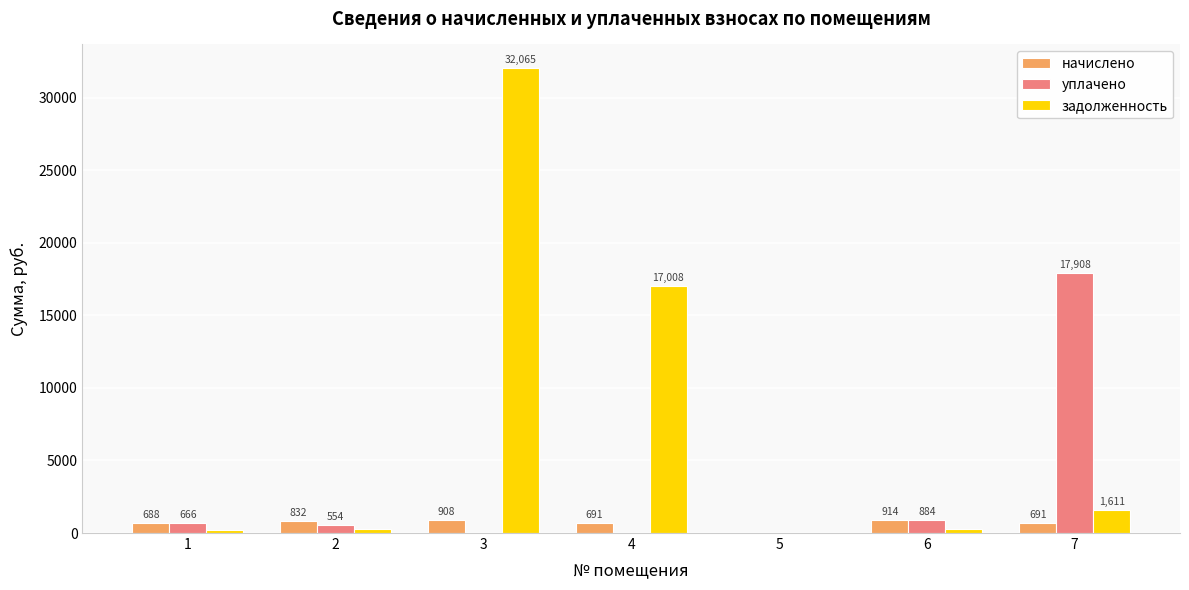

What is the difference between the задолженность values at 6 and 5?

304.5